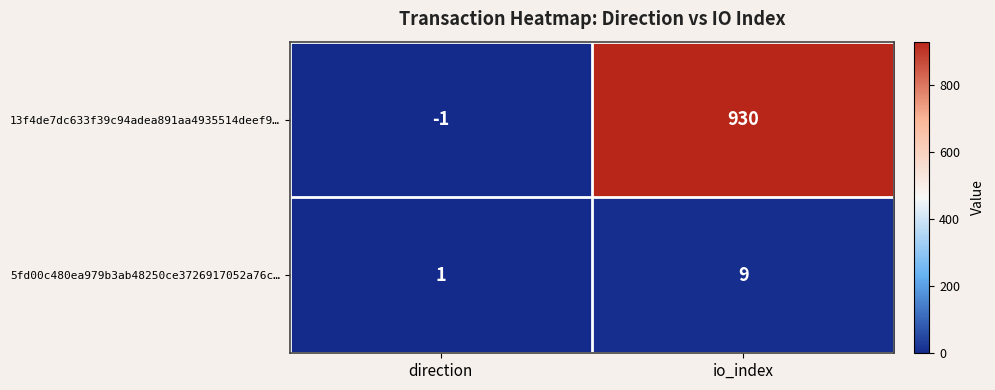

Reading left to right, list all the values displayed in this chart.

13f4de7dc633f39c94adea891aa4935514deef9…: direction=-1	io_index=930
5fd00c480ea979b3ab48250ce3726917052a76c…: direction=1	io_index=9